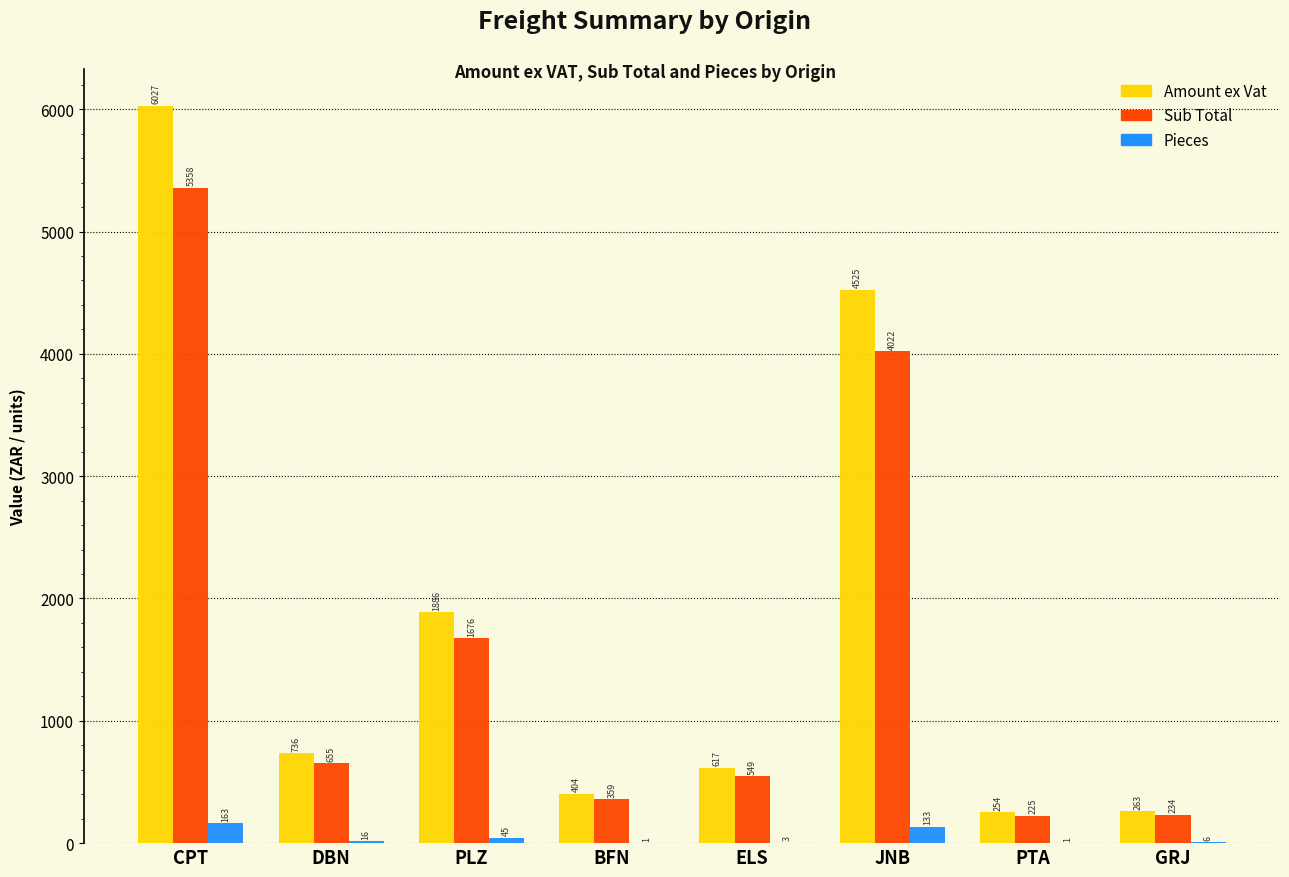

What are all the series names shown in the legend?

Amount ex Vat, Sub Total, Pieces